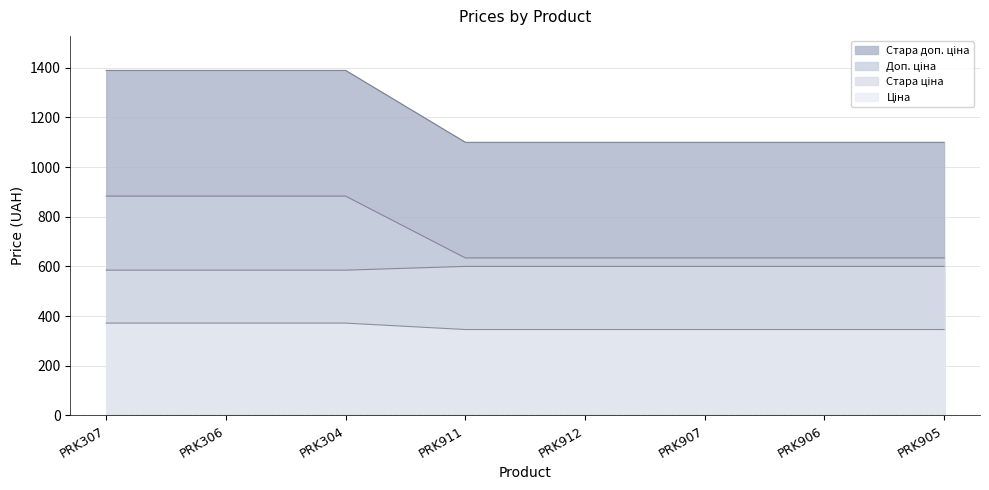

Which has a higher value, PRK912 or PRK907?

PRK912